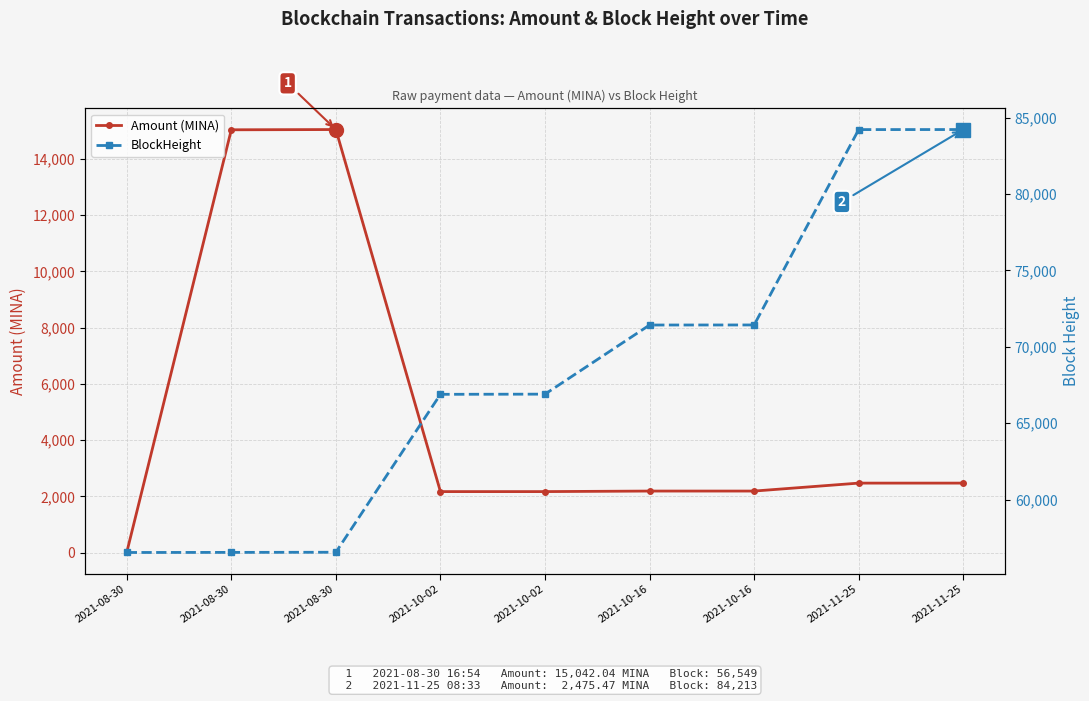

What is the sum of the BlockHeight values at 2021-08-30 and 2021-08-30?

113074.0